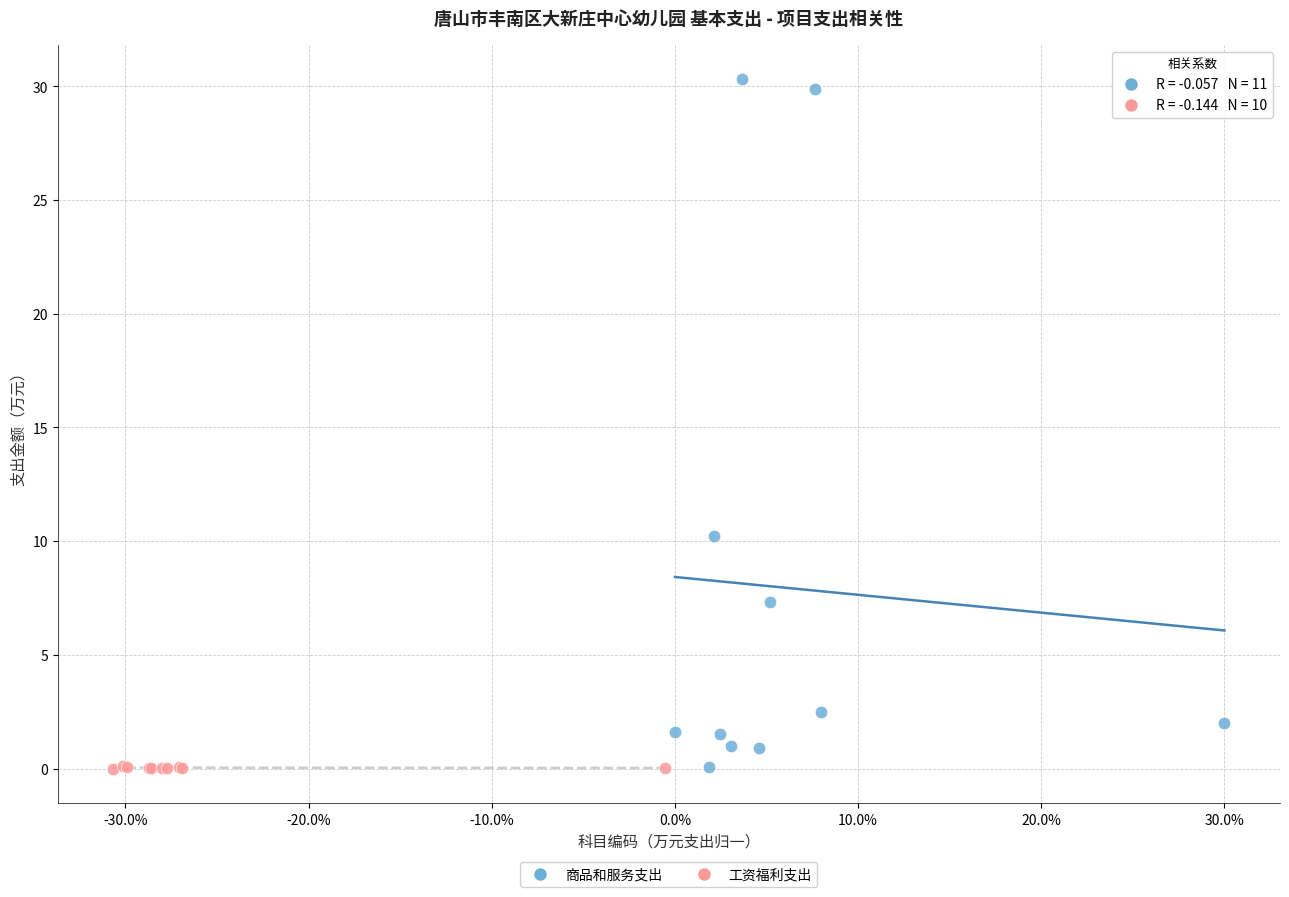

Which series has the widest spread of Y values?

商品和服务支出